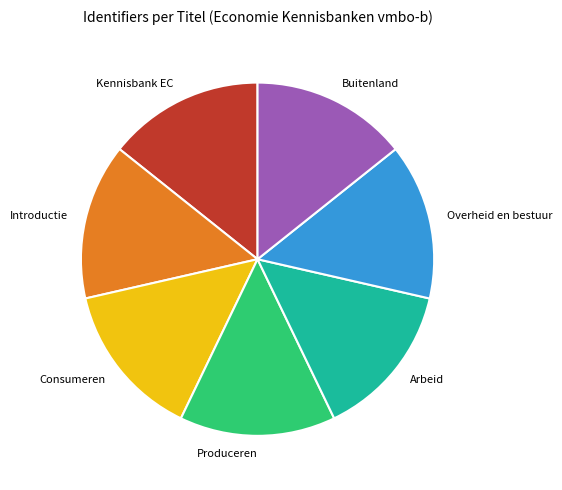

What is the ratio of the value at Arbeid to the value at Kennisbank EC?

1.0